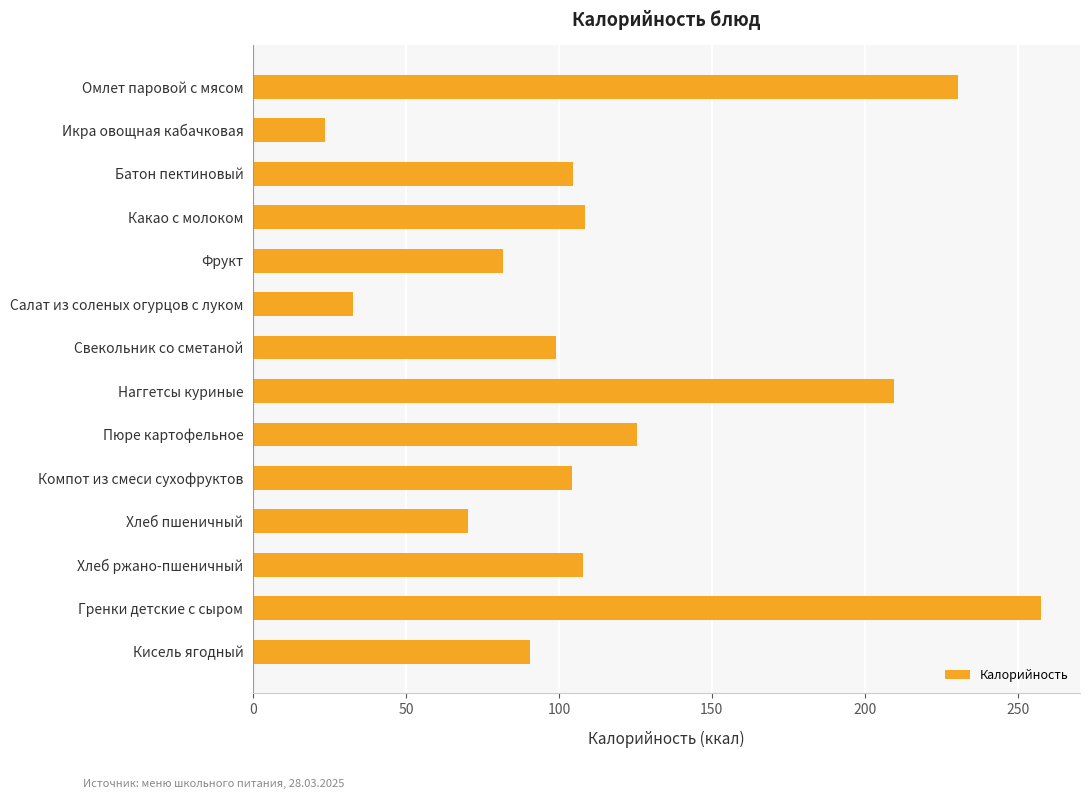

How many categories are shown in the chart?

14